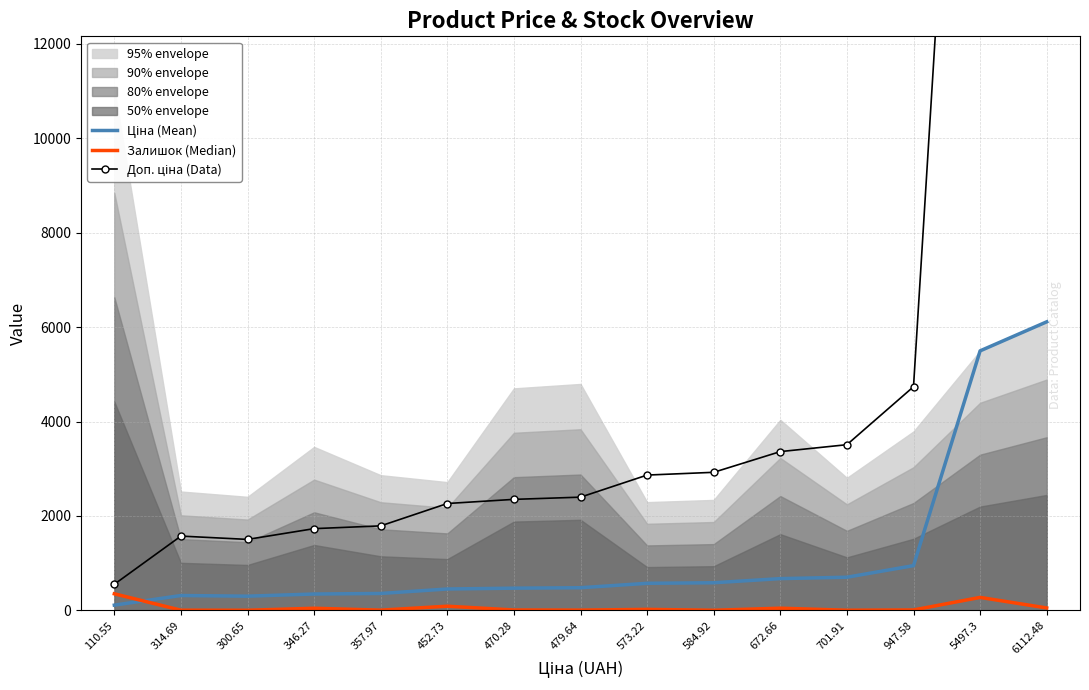

What is the difference between the Ціна (Mean) values at 5497.3 and 314.69?

5182.6